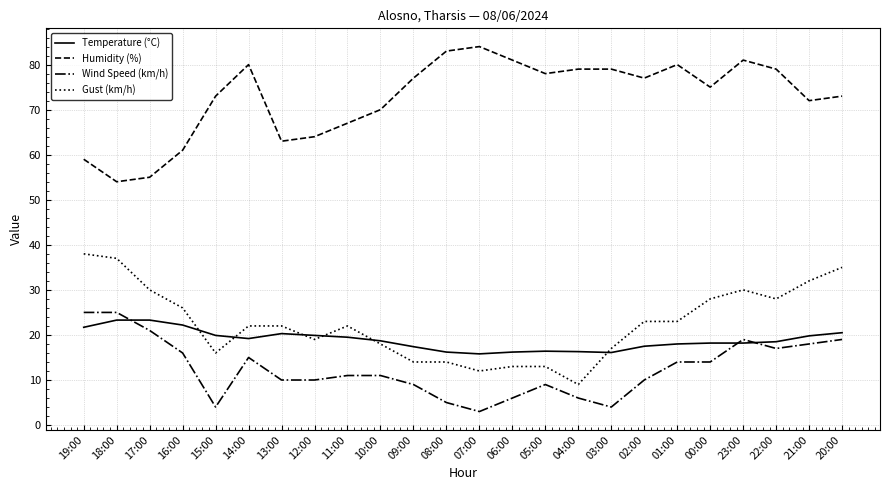

What is the total value across all series at 21:00?

141.8